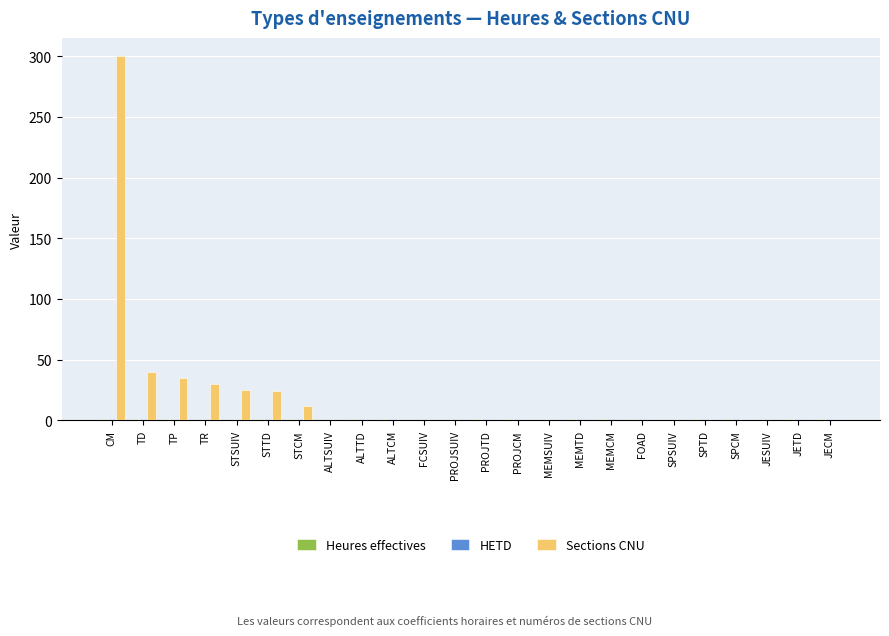

The value of Sections CNU at PROJSUIV is 105.6. True or false?

False